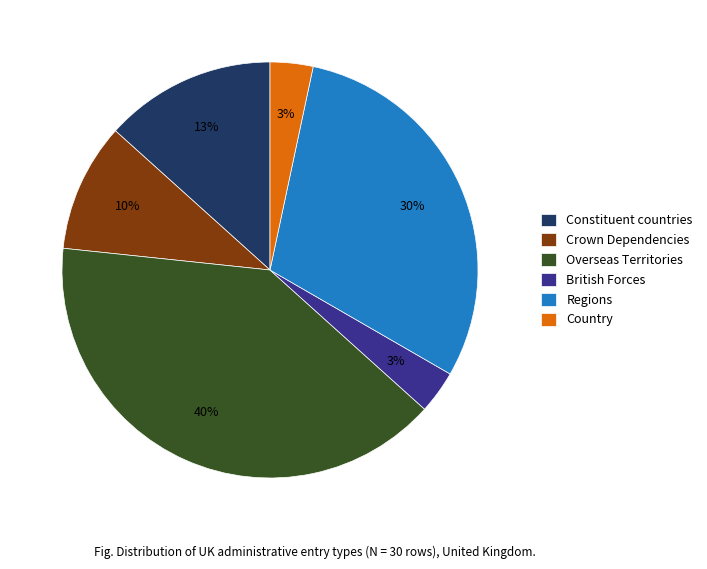

Count the number of slices in the pie.

6